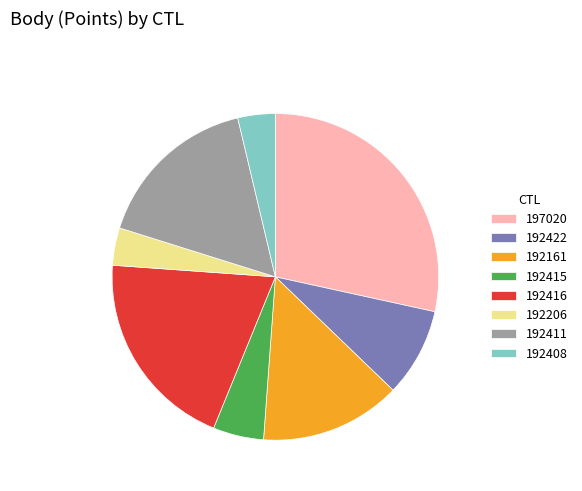

Is there a majority slice in this chart?

No